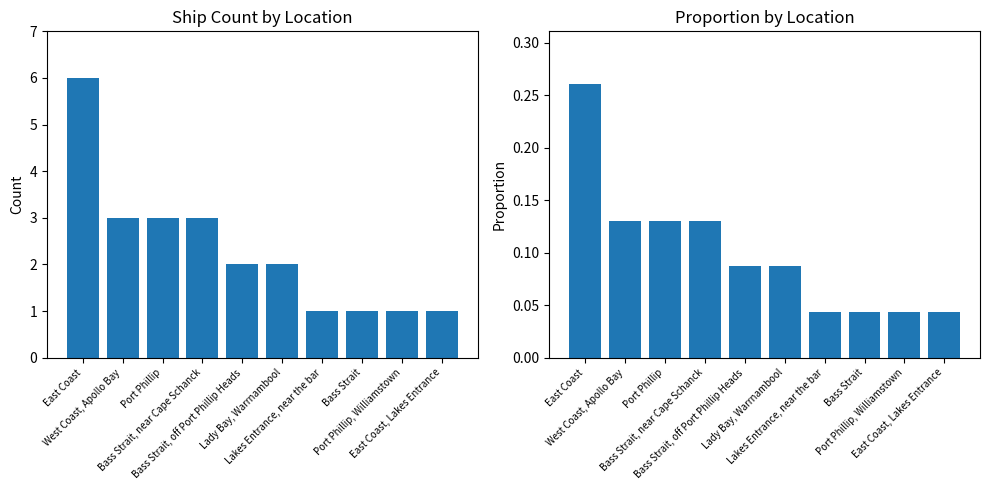

What is the average value of the Proportion series?

0.1